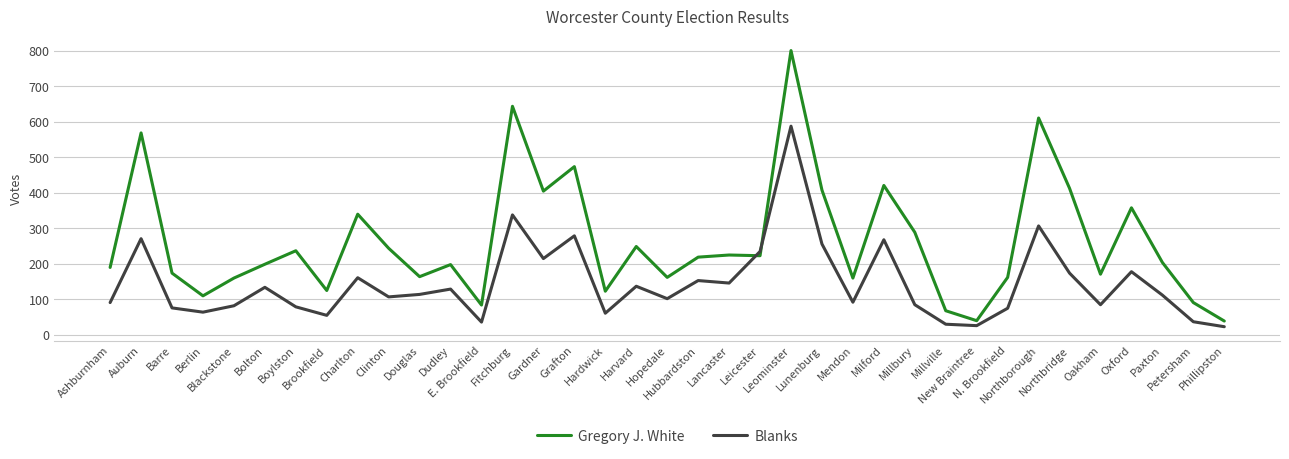

At which category does the chart reach its peak across all series?

Leominster